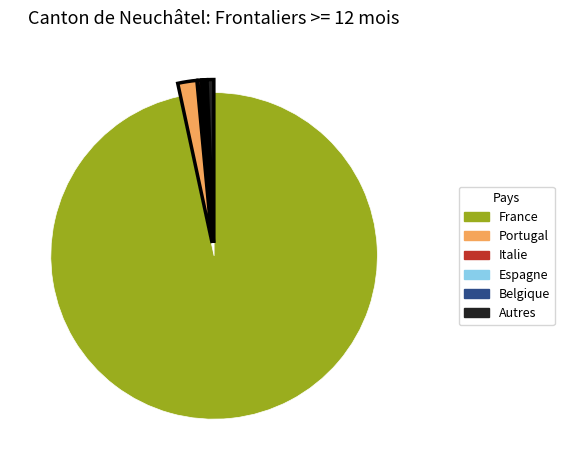

What is the largest slice in the pie chart?

France